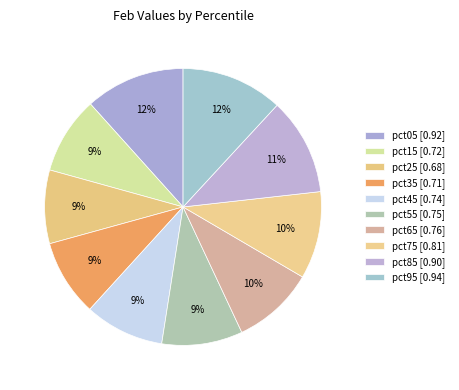

Which slice is the smallest?

pct25